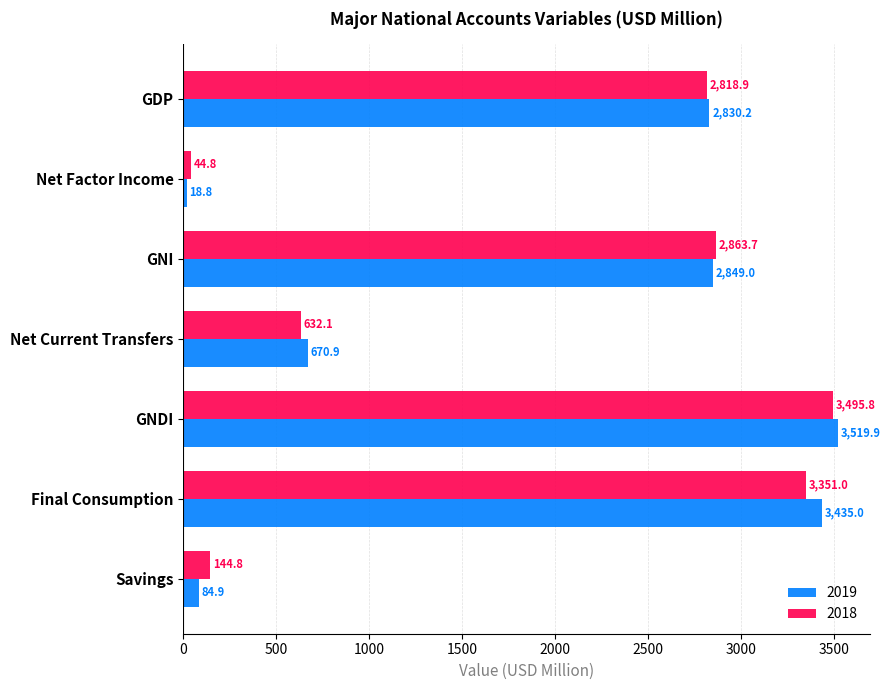

Between GNI and Final Consumption, which series saw the biggest shift?

2019